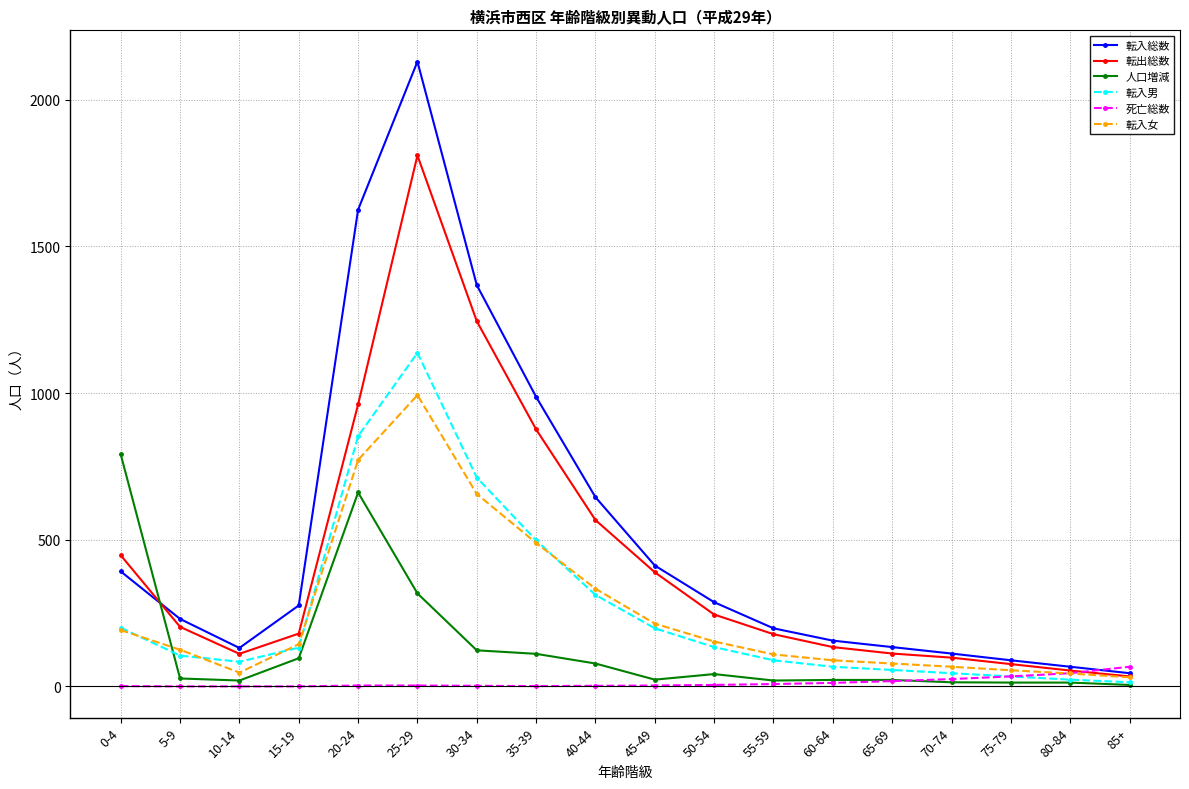

True or false: 転入女 and 人口増減 cross at least once.

True